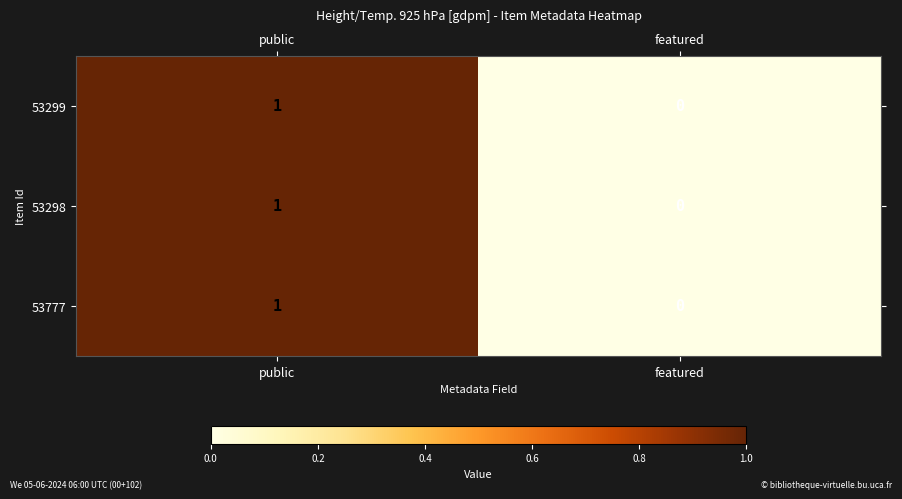

Reading left to right, what are all the values shown in this chart?

53299: 1	0
53298: 1	0
53777: 1	0